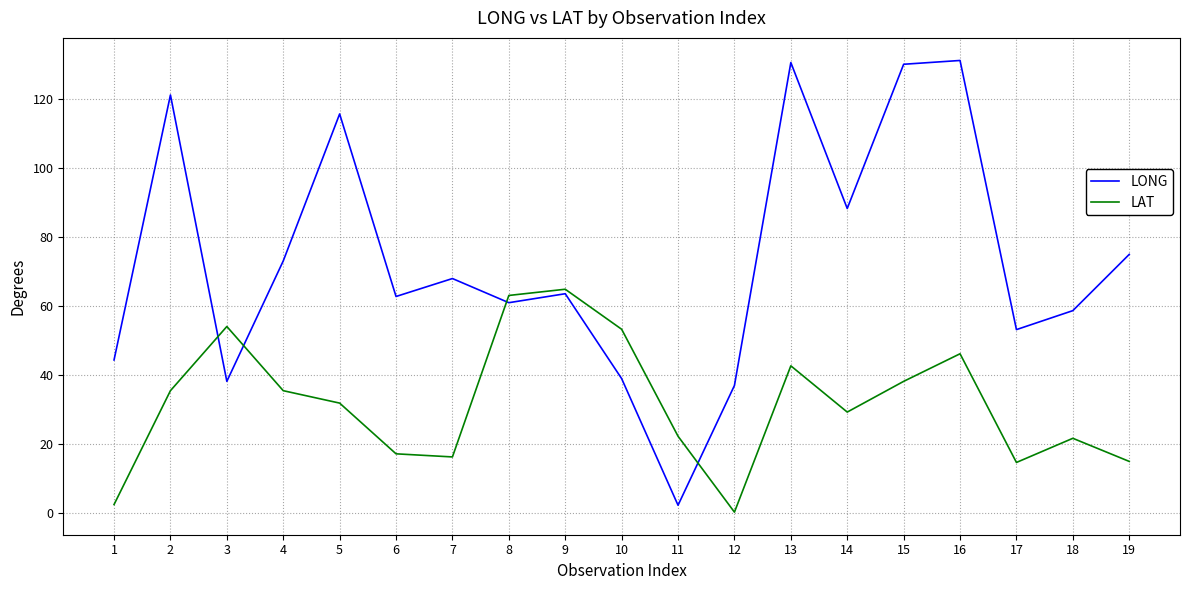

Which label corresponds to the smallest value in the chart?

12